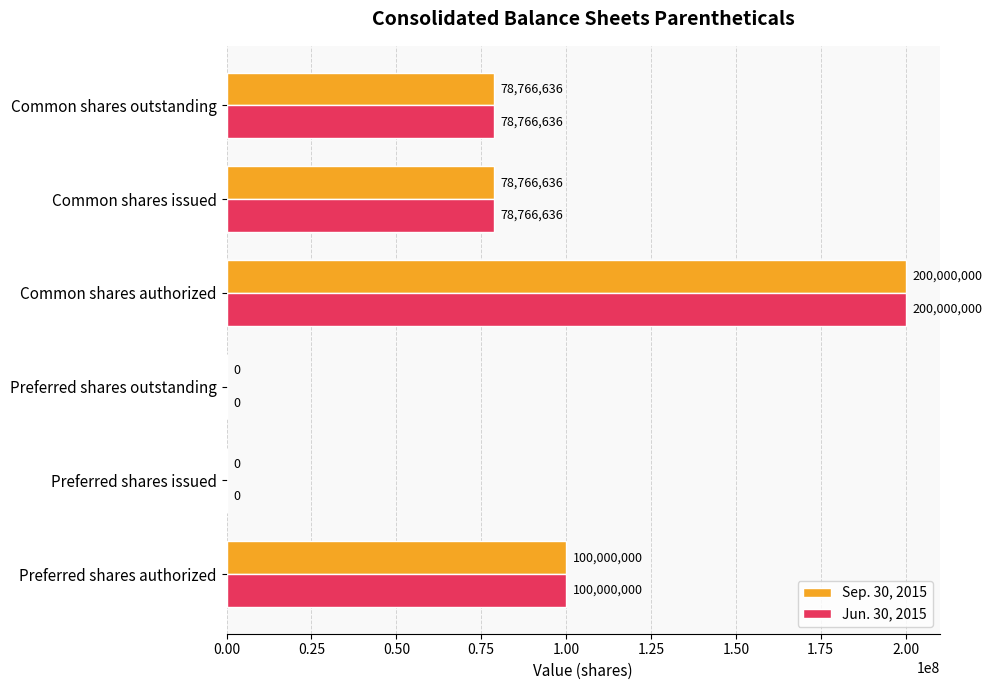

At which category is the sum across all series the highest?

Common shares authorized